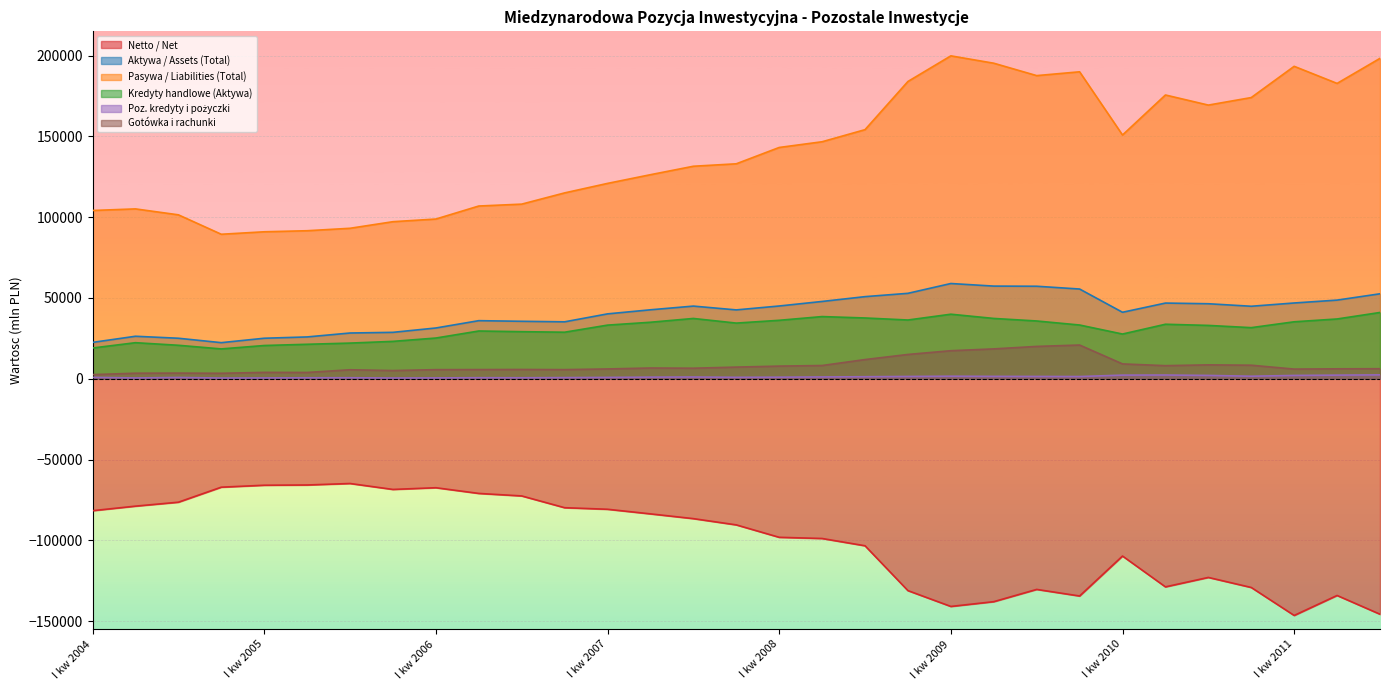

What is the label of the 3rd point from the right?

I kw 2011